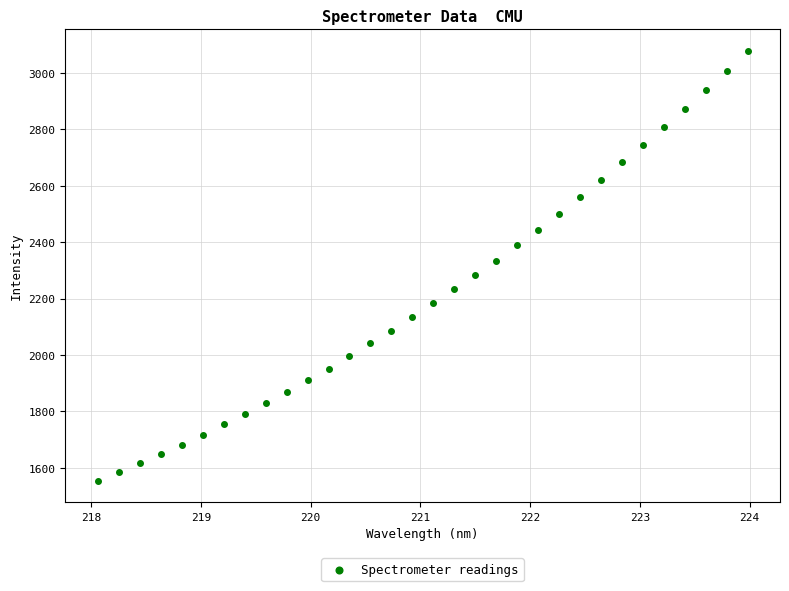

What is the range of X values (max minus min)?

5.9